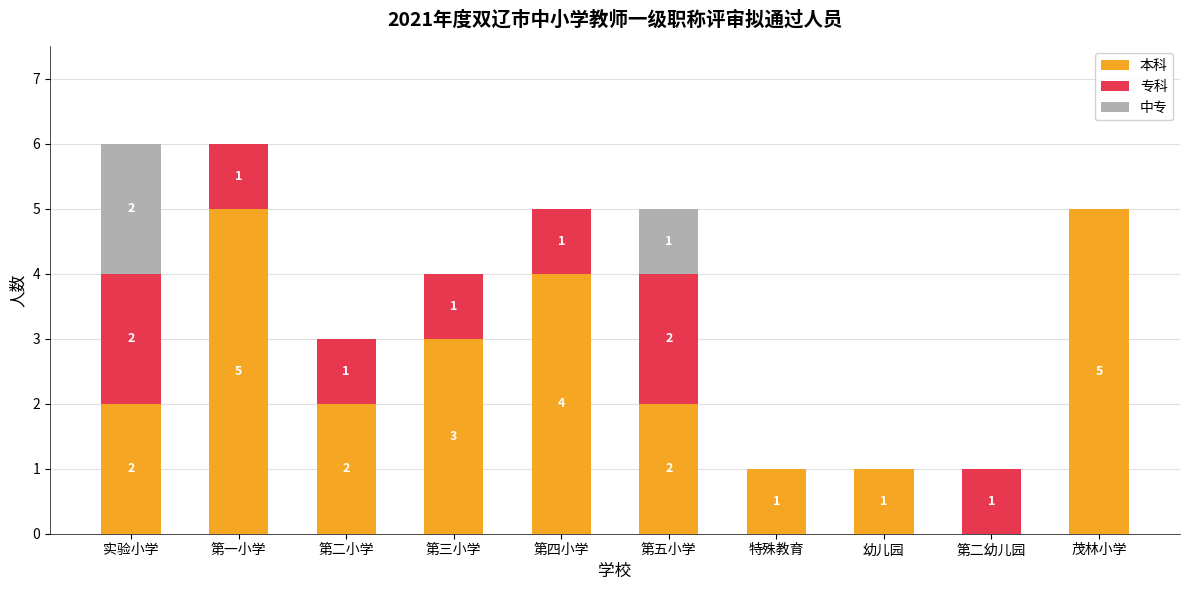

What are all the series names shown in the legend?

本科, 专科, 中专